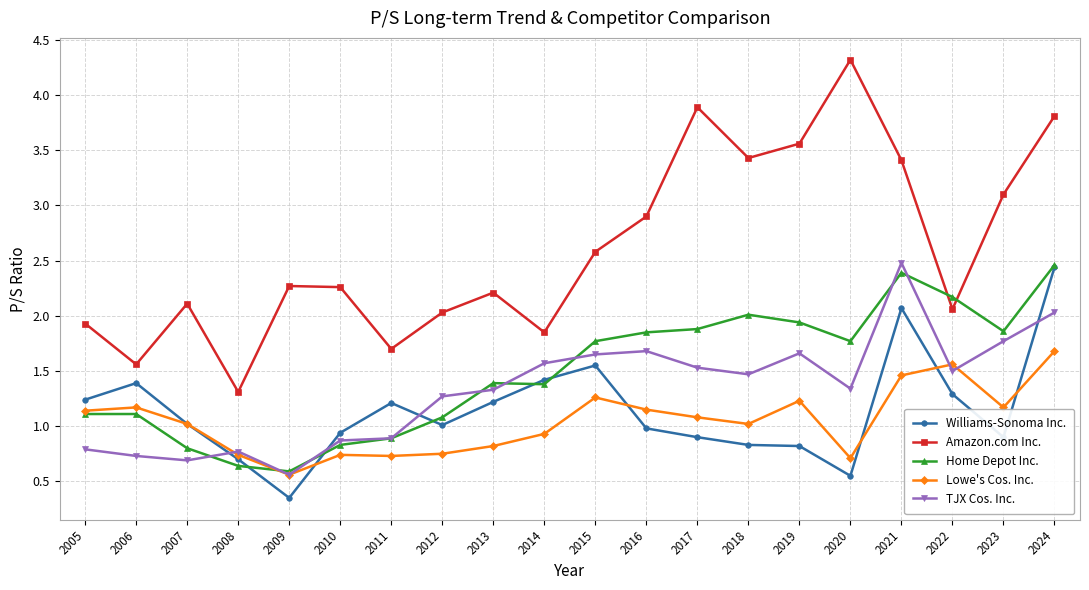

What is the total value across all series at 2013?

7.0